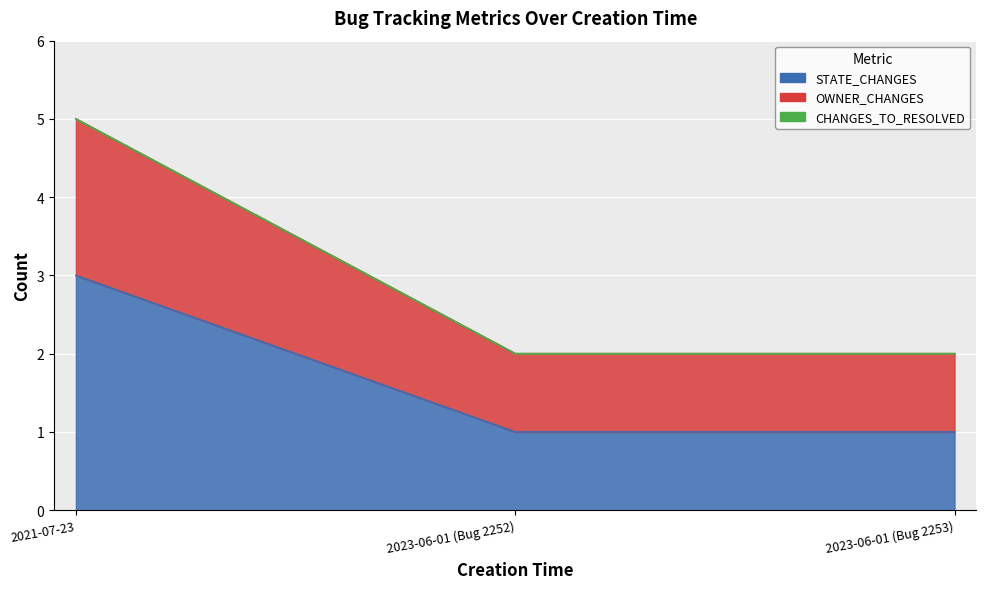

List the labels in order of OWNER_CHANGES value, largest first.

2021-07-23, 2023-06-01 (Bug 2252), 2023-06-01 (Bug 2253)